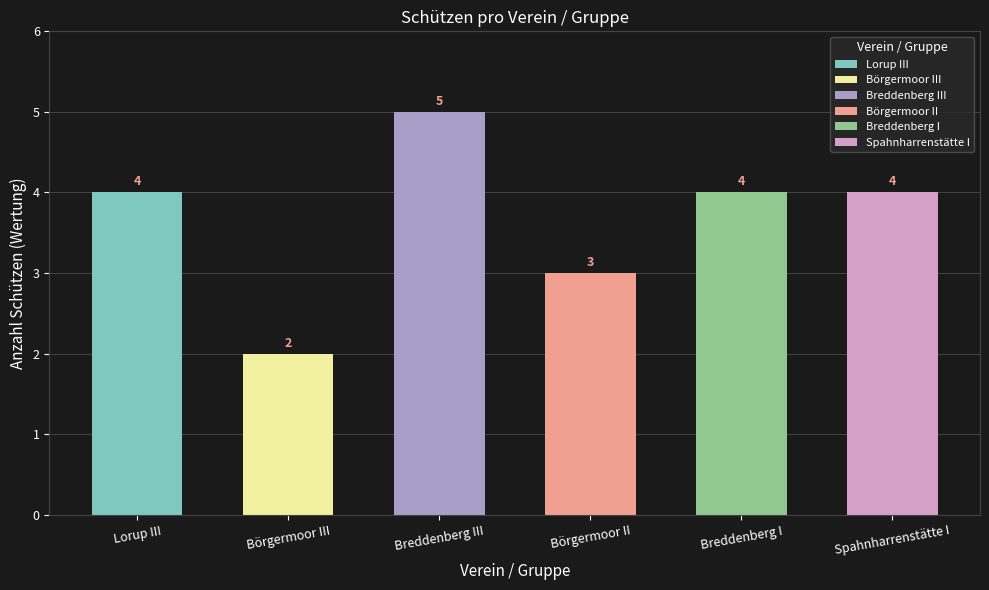

What is the ratio of the value at Lorup III to the value at Spahnharrenstätte I?

1.0